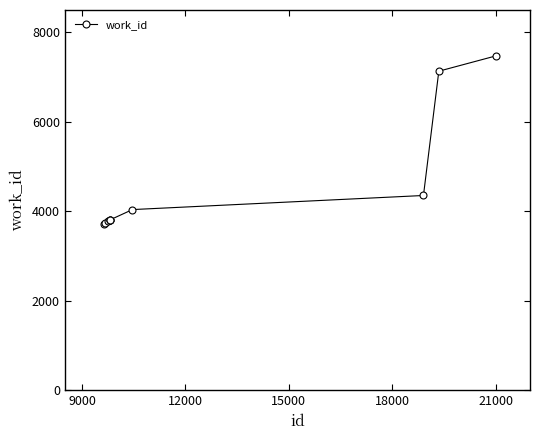

What is the minimum value shown in the chart?

3725